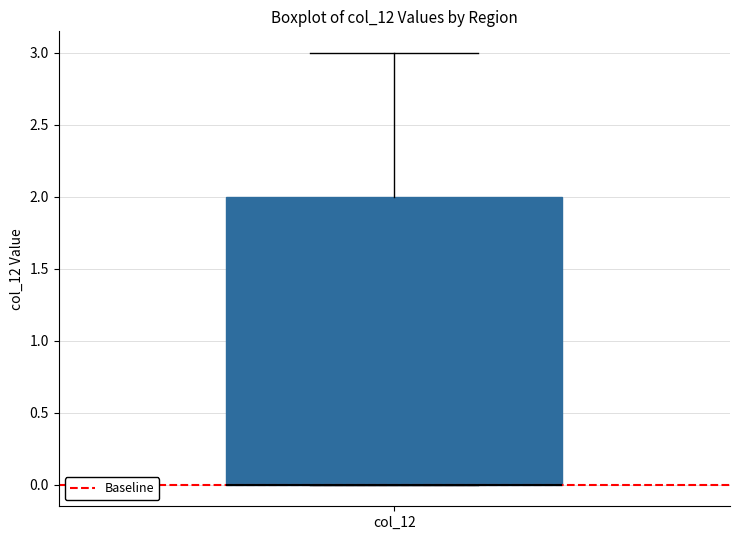

Transcribe this box plot: give where the median line is, the range the box spans, and where the two whiskers end, as read against the y-axis. The values are not printed on the chart, so give them approximately, as read against the axis.

median 0 (drawn on the box's lower edge), box 0 to 2, whiskers 0 to 3